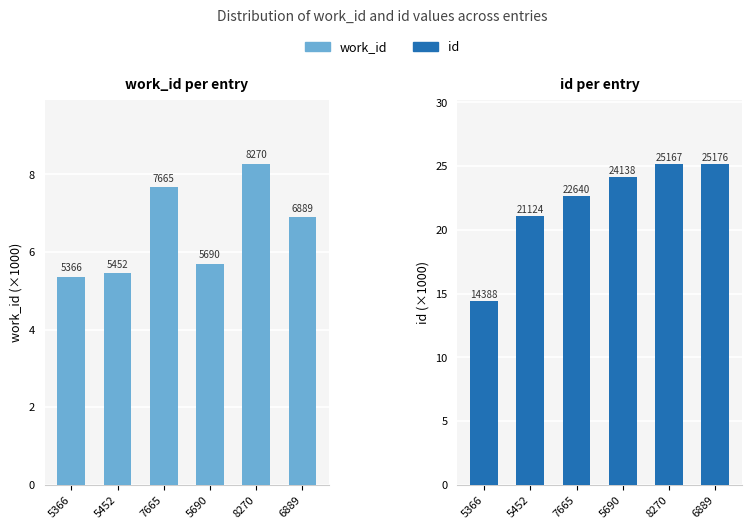

How many bars are there in each group?

2